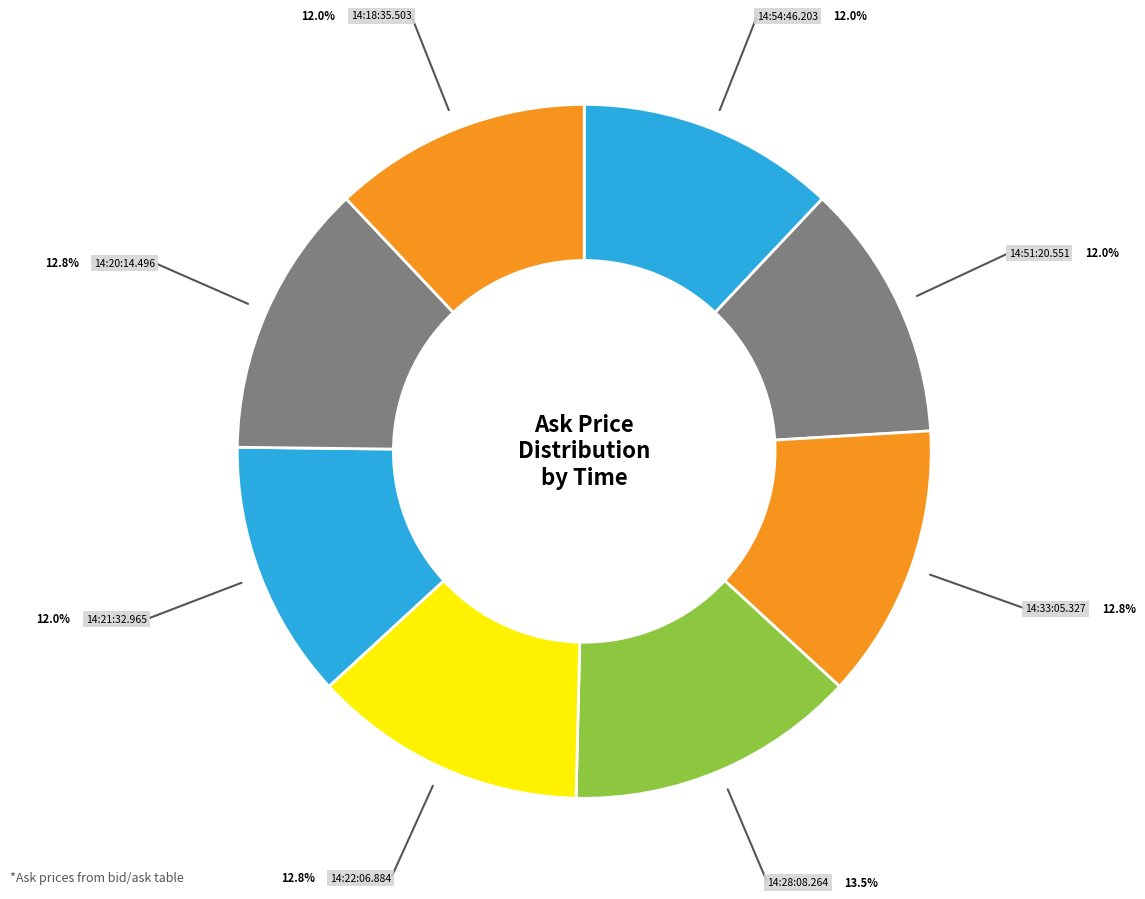

Which has a higher value, 14:22:06.884 or 14:18:35.503?

14:22:06.884